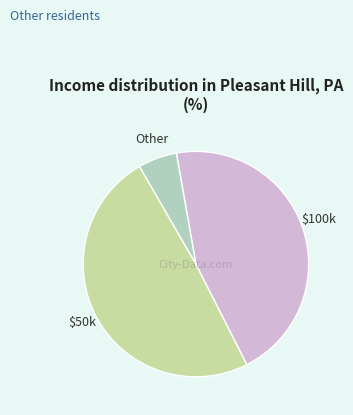

Does any single category account for the majority?

No